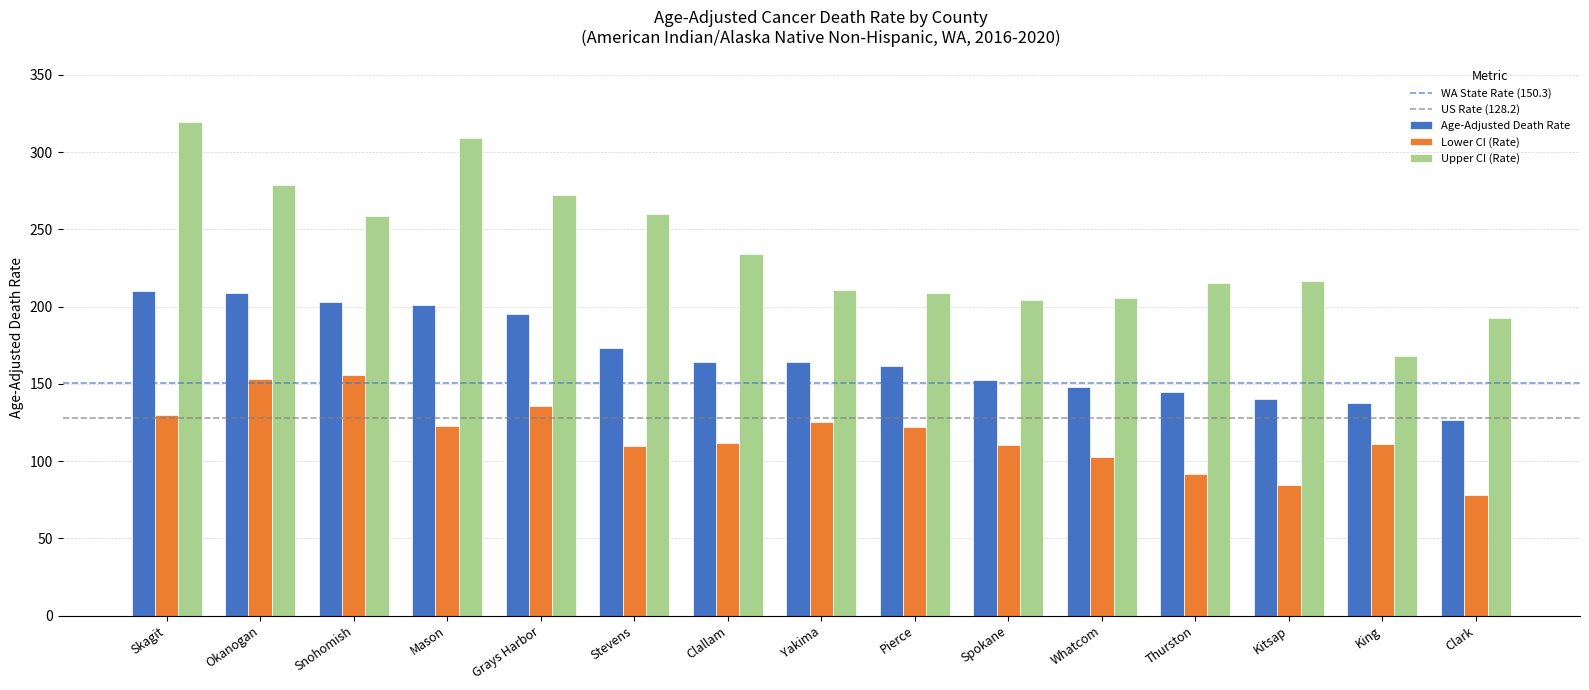

Which series changed the most between Clallam and King?

Upper CI (Rate)